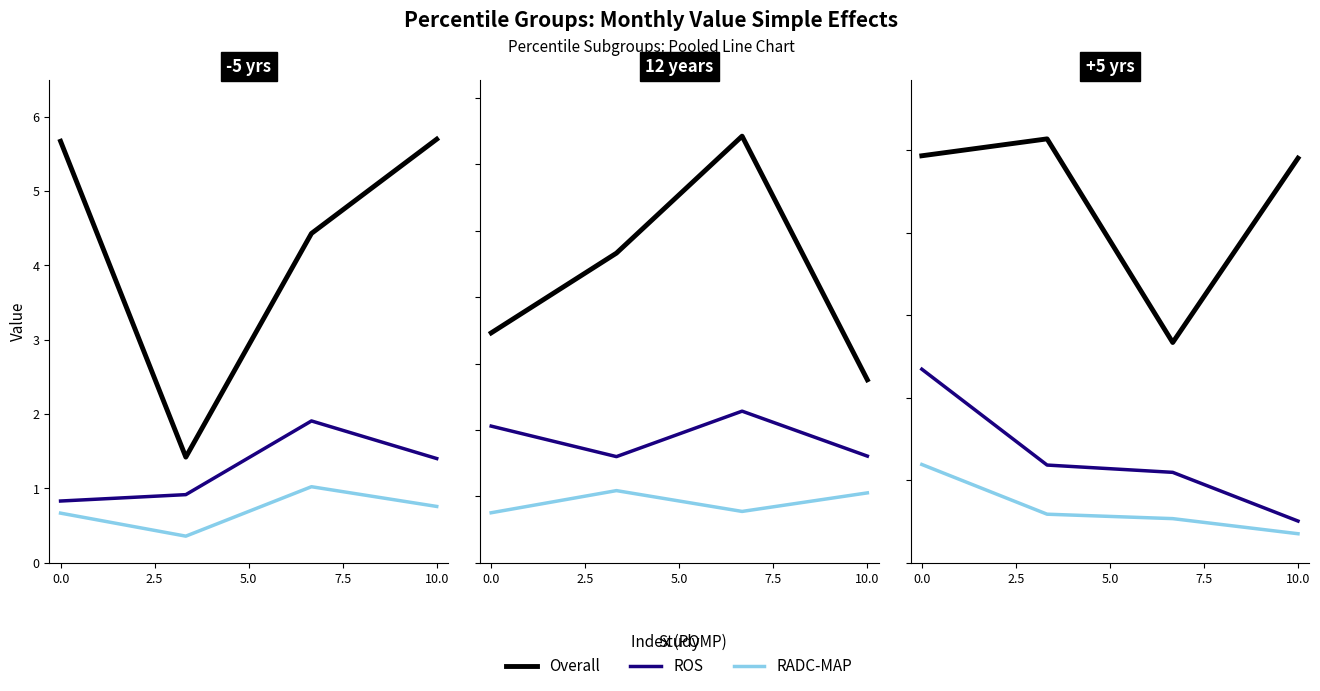

The value of Overall at 7.5 is 4.9. True or false?

True